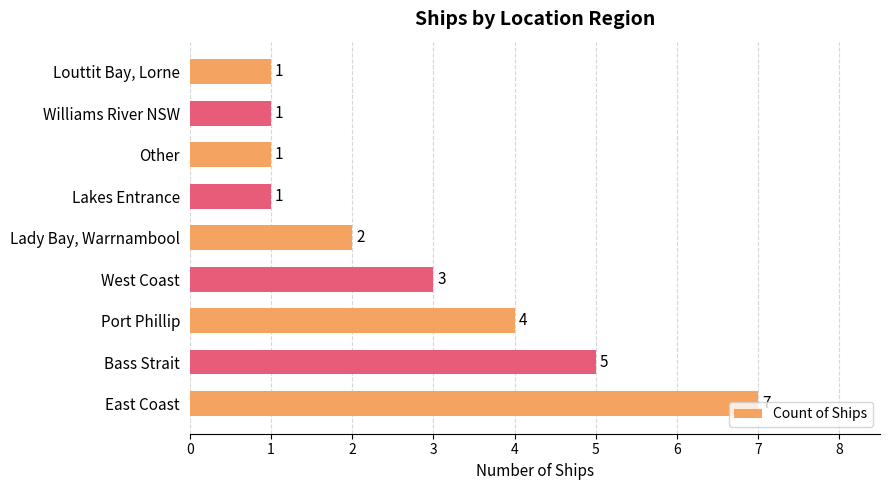

Between Bass Strait and Lakes Entrance, which is larger?

Bass Strait